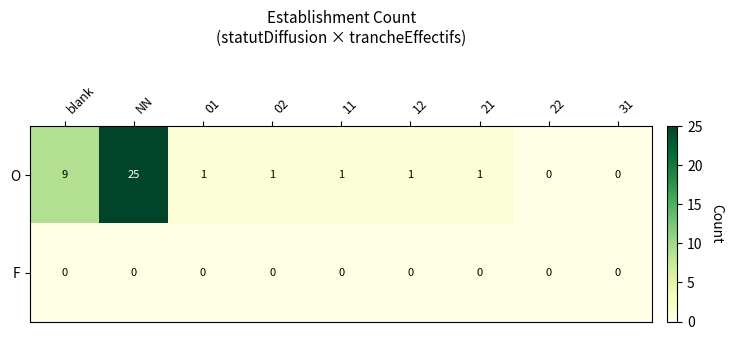

Count the number of categories in the chart.

9